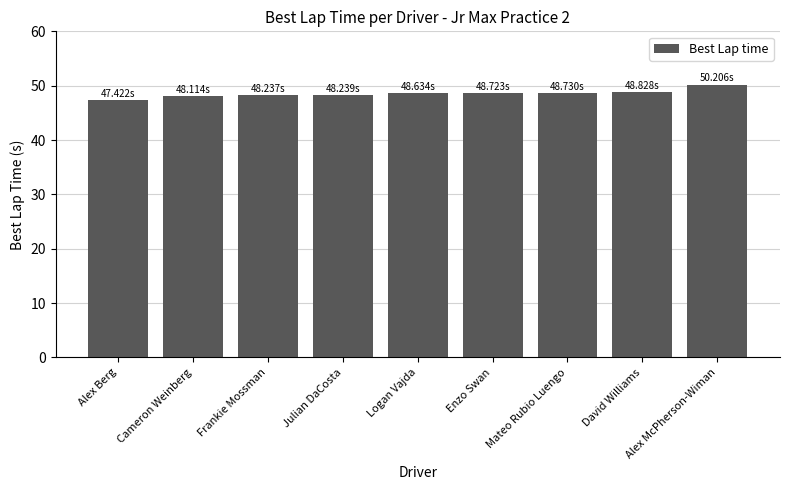

Which has a higher value, Alex Berg or Mateo Rubio Luengo?

Mateo Rubio Luengo